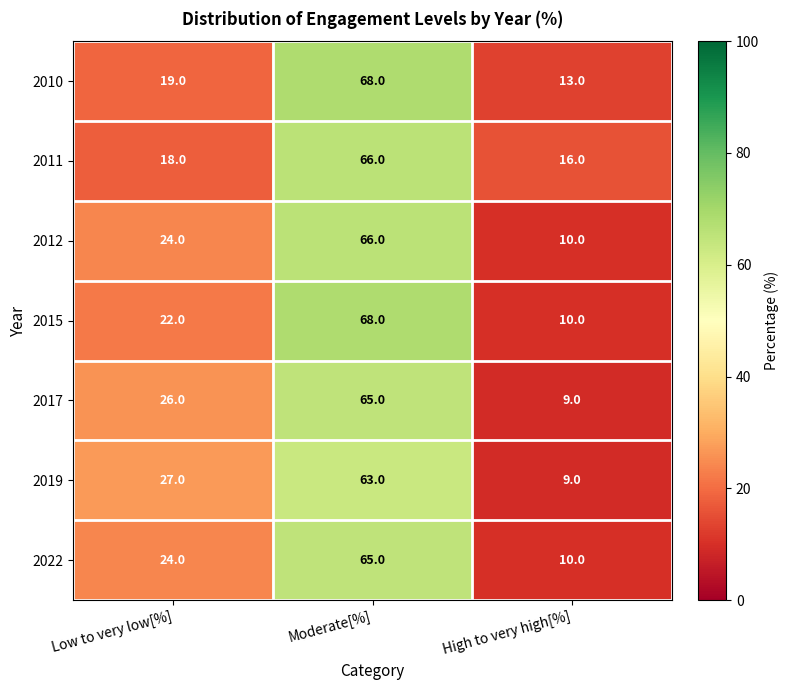

How many series are shown in this chart?

7